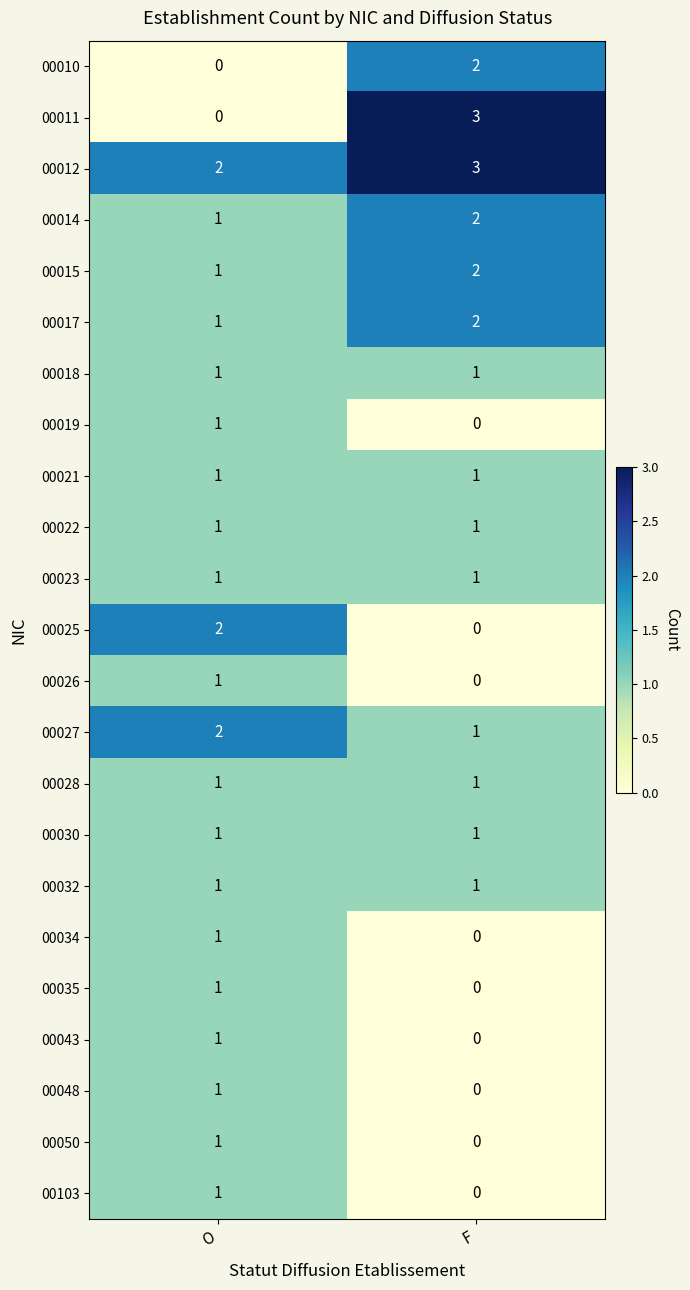

What is the sum of the 00015 values at O and F?

3